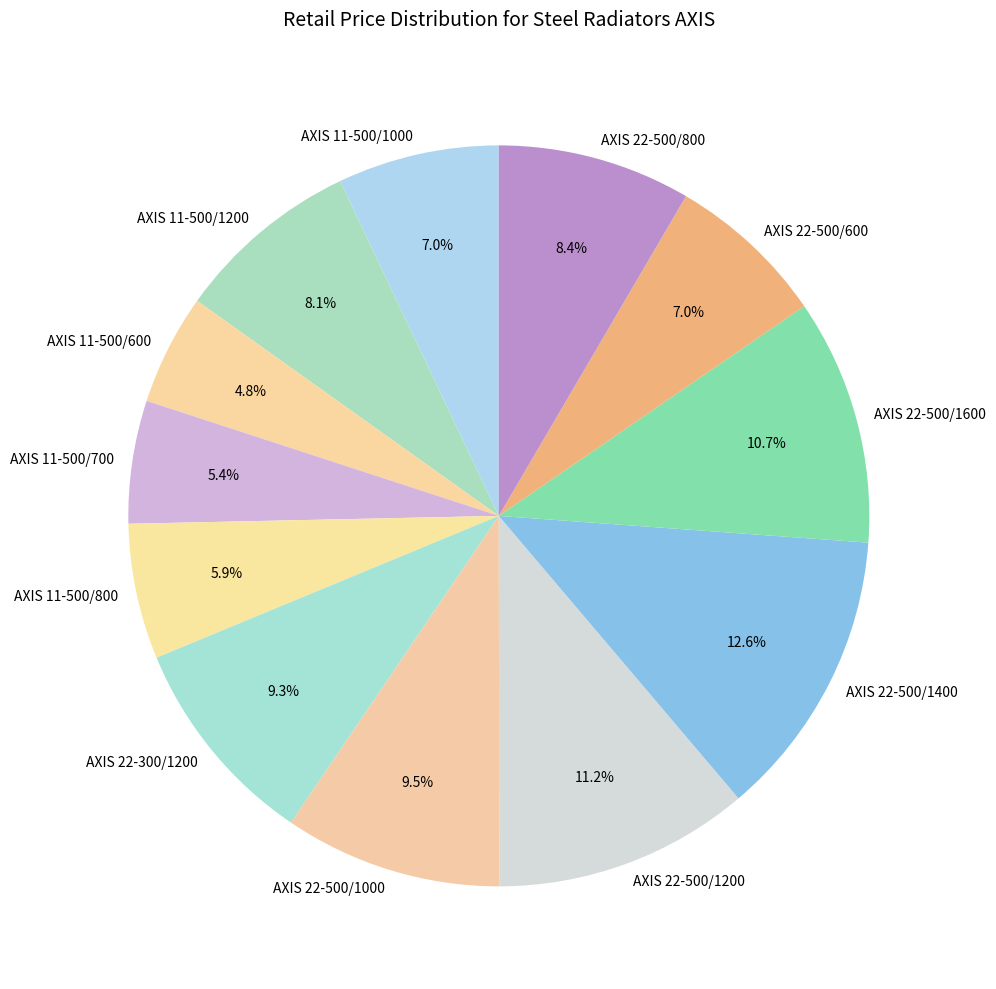

To the nearest percent, what is the average slice percentage?

8%